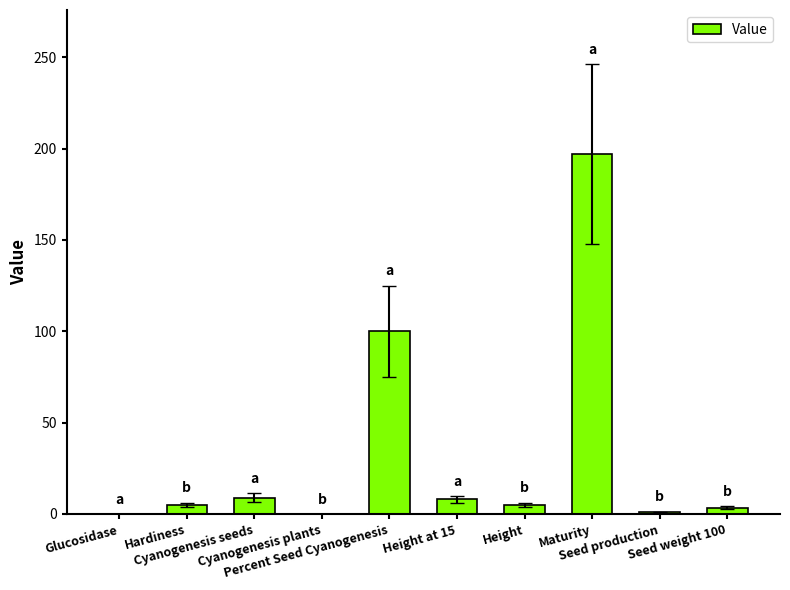

What is the maximum value shown in the chart?

197.0